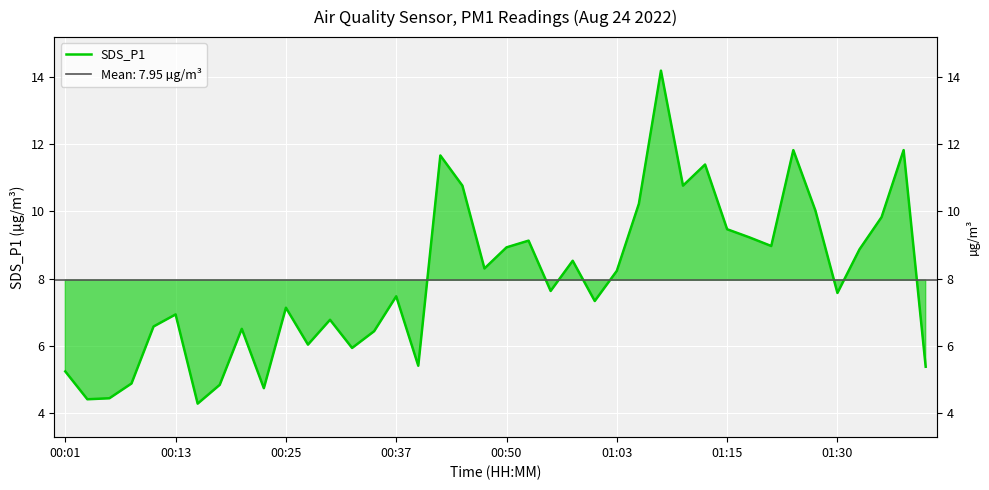

Does the chart display data point markers on the line(s)?

No